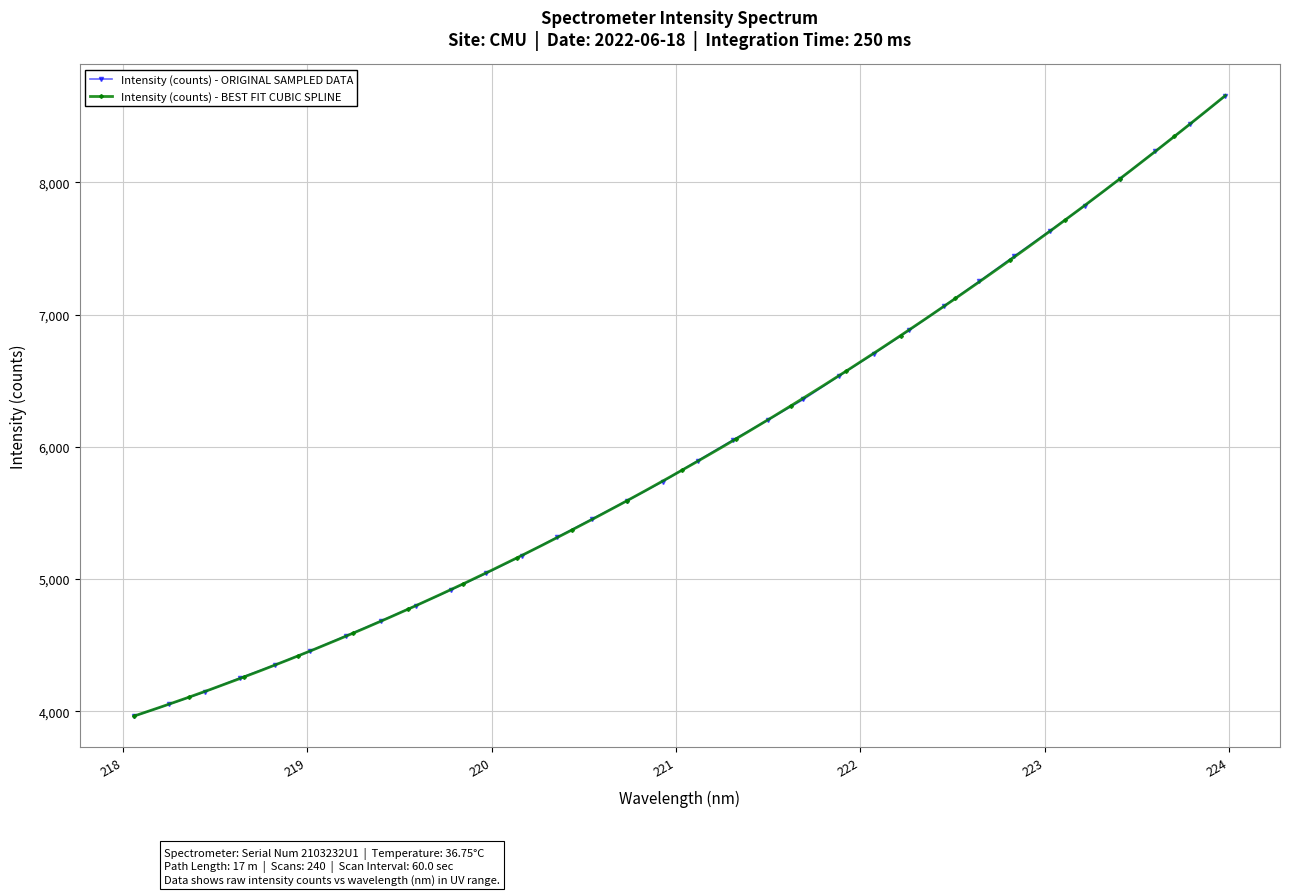

What is the difference between the maximum and minimum values?

4692.9